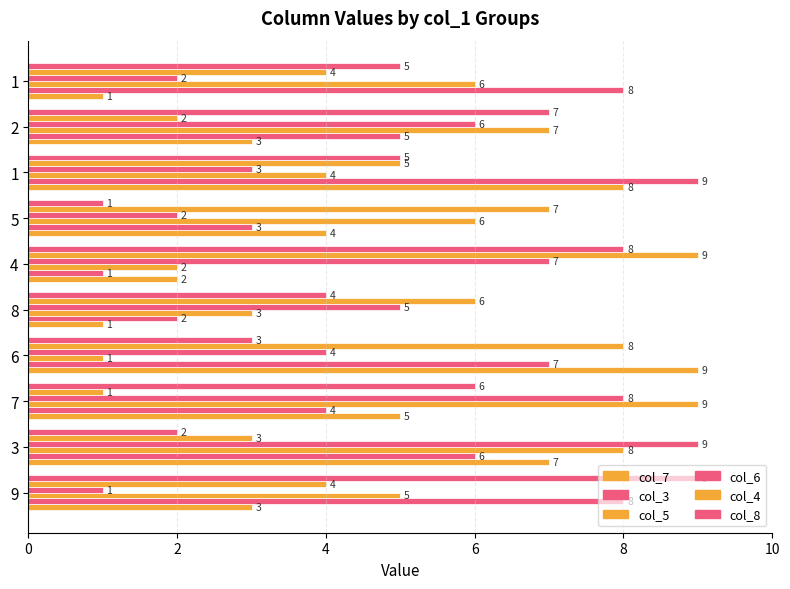

Which series has the largest total across all categories?

col_3